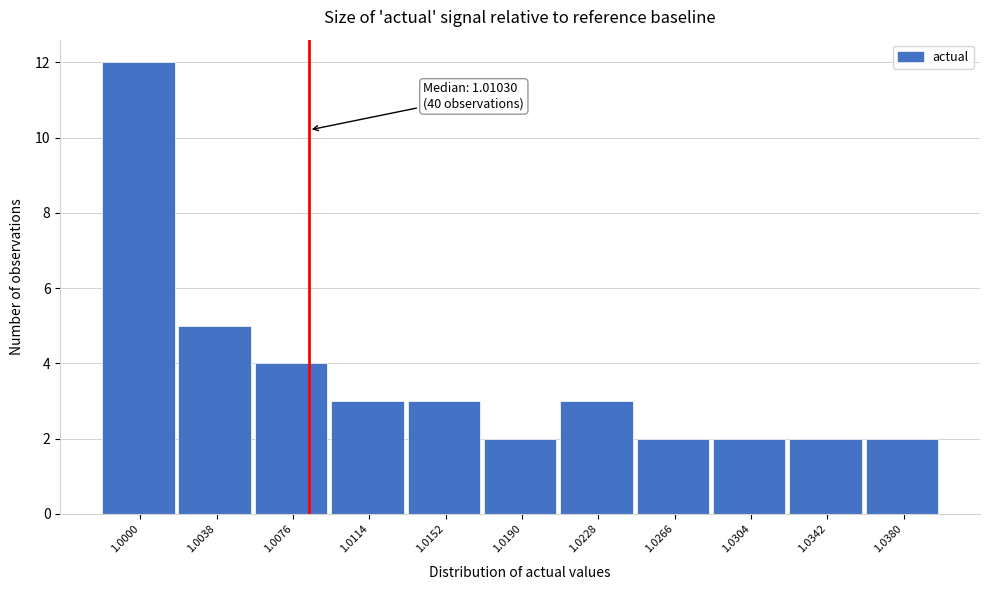

Reading left to right, list all the values displayed in this chart.

1.0000=12	1.0038=5	1.0076=4	1.0114=3	1.0152=3	1.0190=2	1.0228=3	1.0266=2	1.0304=2	1.0342=2	1.0380=2